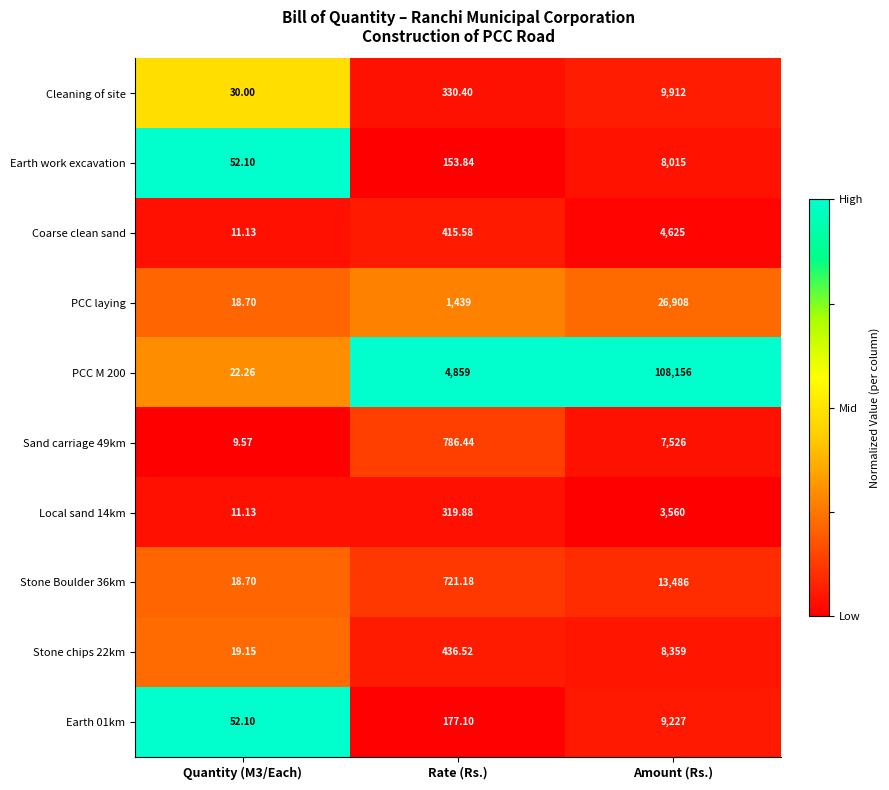

Which category has the highest value in the Local sand 14km series?

Amount (Rs.)